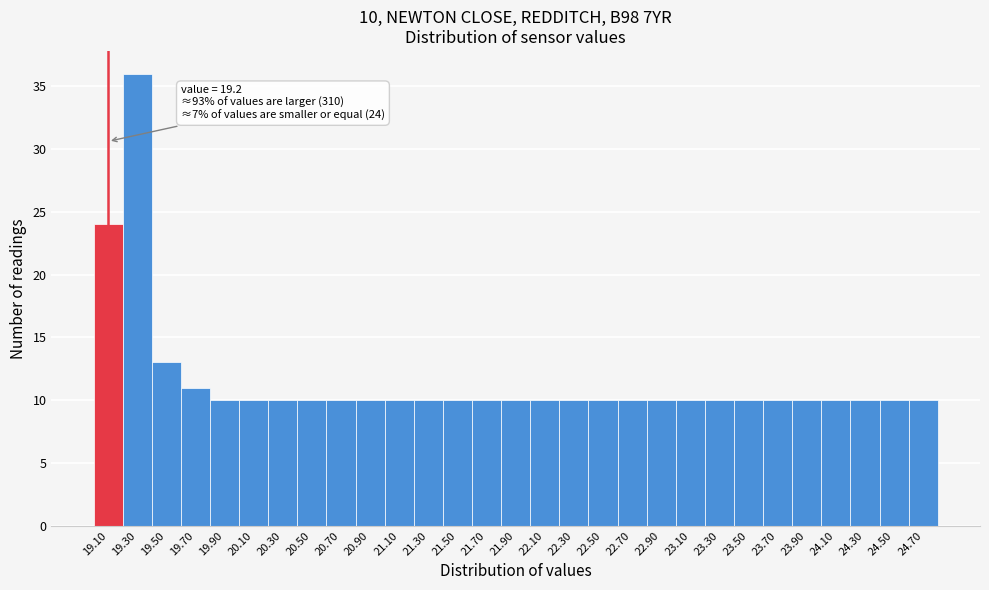

Reading left to right, what are all the values shown in this chart?

19.10=24	19.30=36	19.50=13	19.70=11	19.90=10	20.10=10	20.30=10	20.50=10	20.70=10	20.90=10	21.10=10	21.30=10	21.50=10	21.70=10	21.90=10	22.10=10	22.30=10	22.50=10	22.70=10	22.90=10	23.10=10	23.30=10	23.50=10	23.70=10	23.90=10	24.10=10	24.30=10	24.50=10	24.70=10